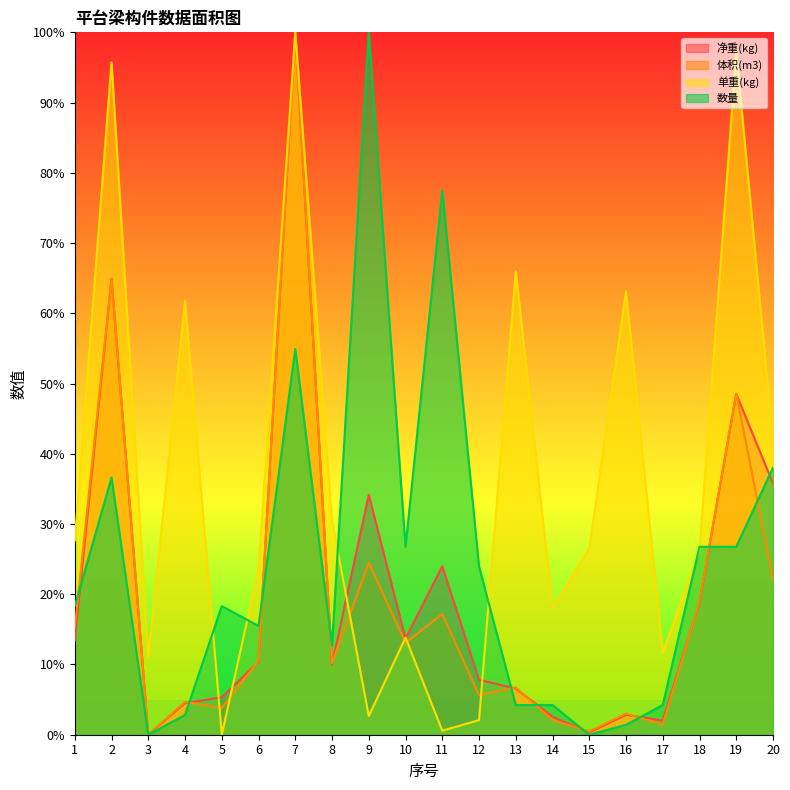

Rank the series at 3 from highest to lowest value.

单重(kg), 净重(kg), 体积(m3), 数量